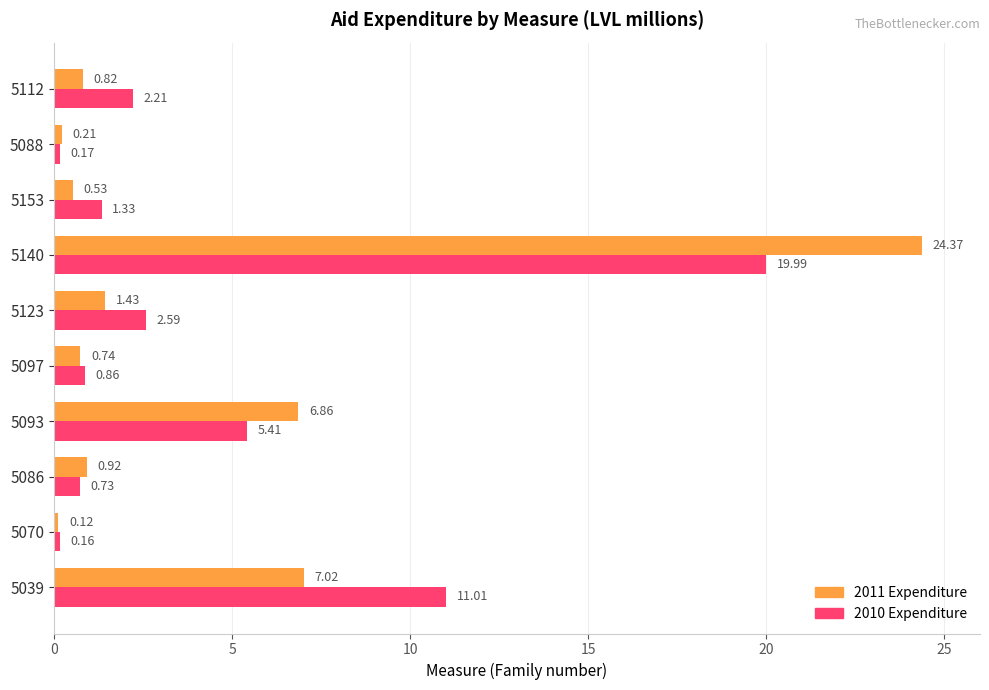

Between 5039 and 5086, which series saw the biggest shift?

2010 Expenditure